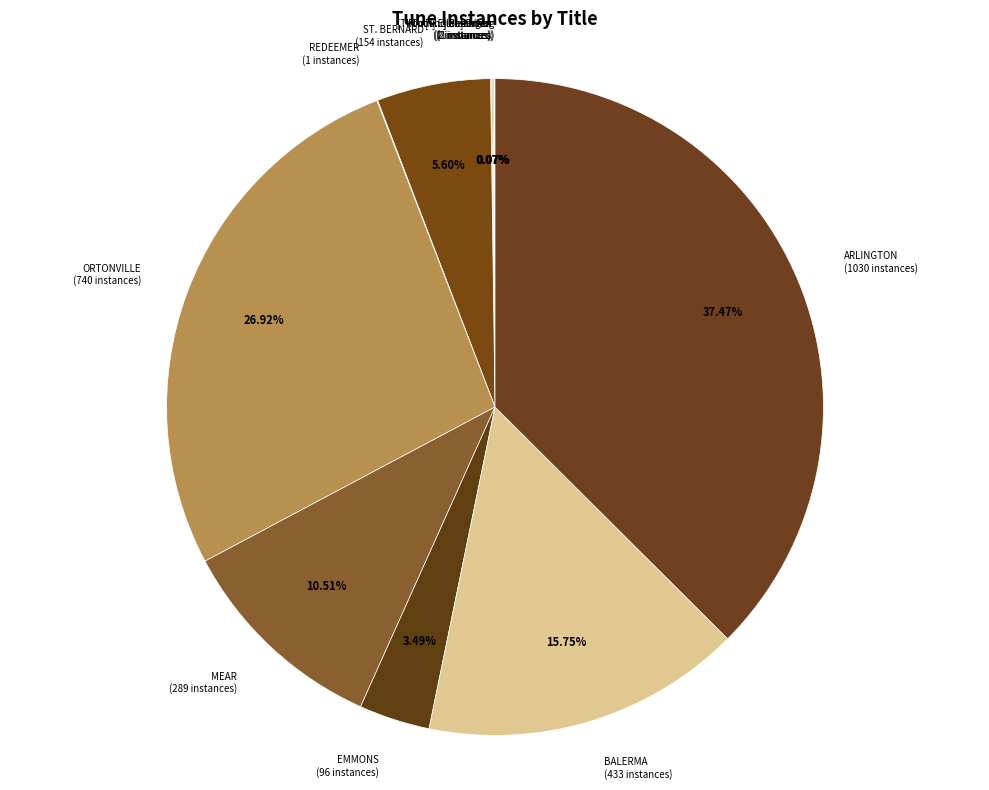

Is there any slice that represents more than half of the pie?

No